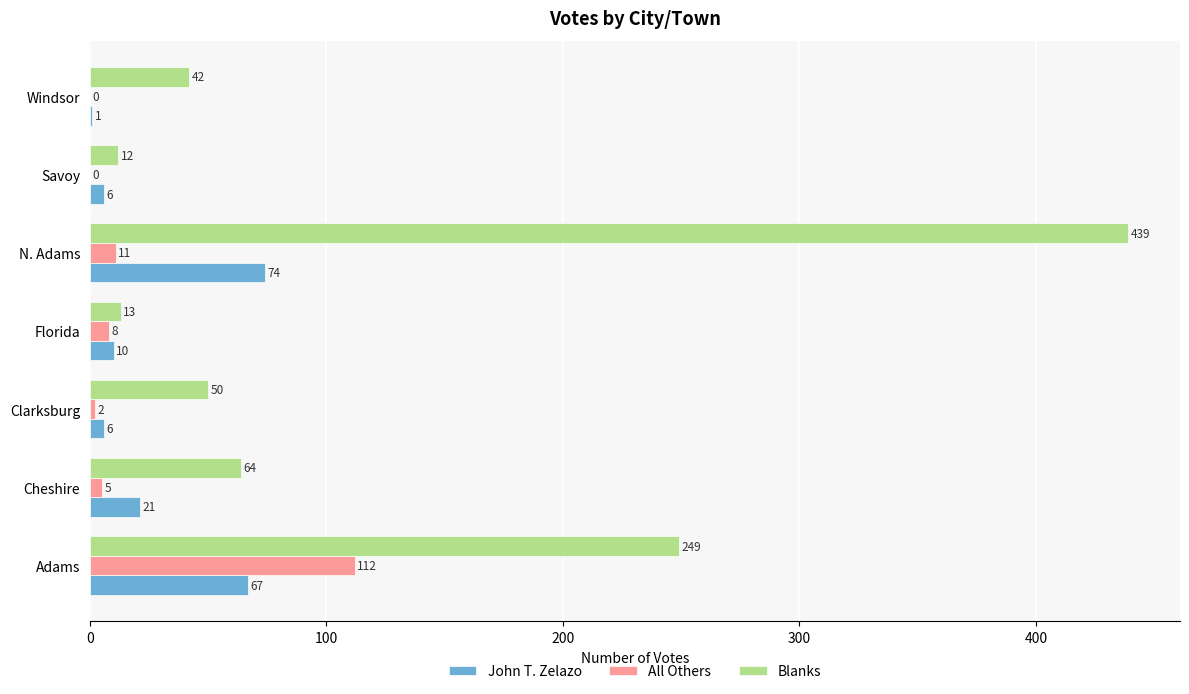

What is the greatest value displayed?

439